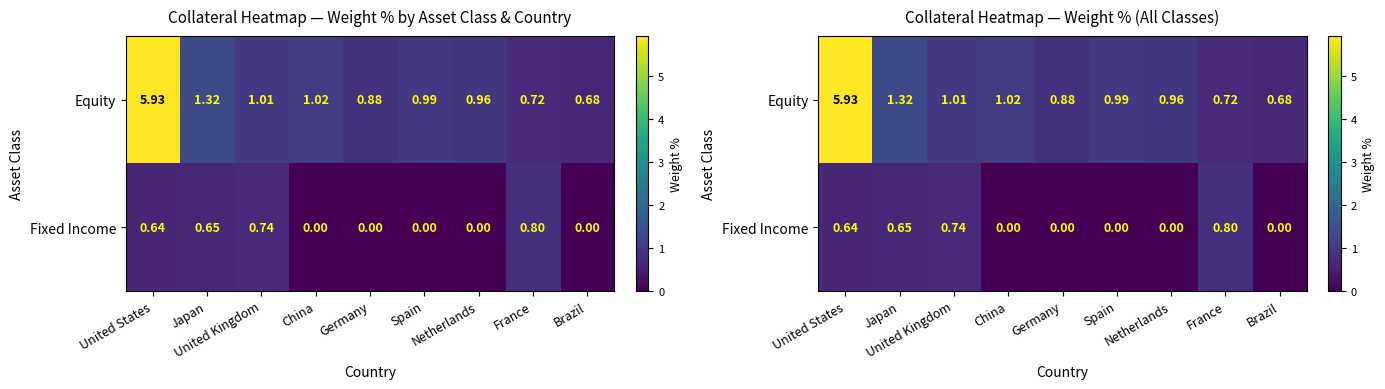

Which series has the largest total across all categories?

Equity